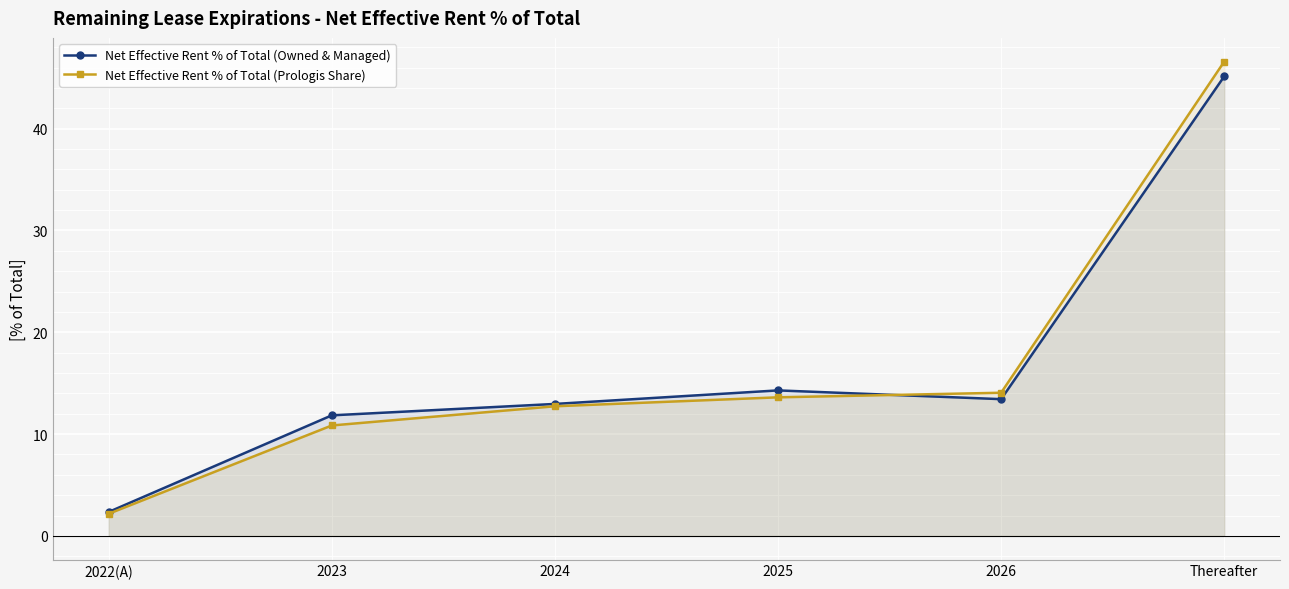

What is the smallest value displayed?

2.2